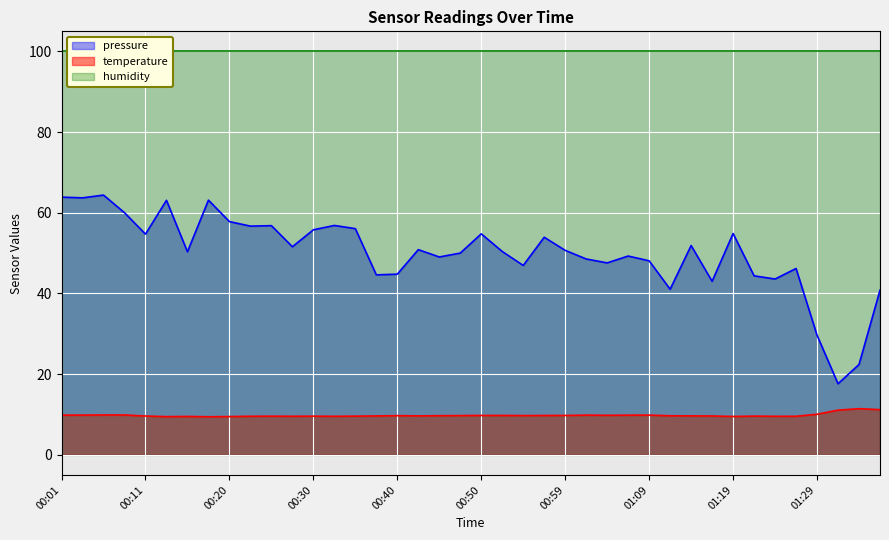

At which category is the sum across all series the highest?

00:06